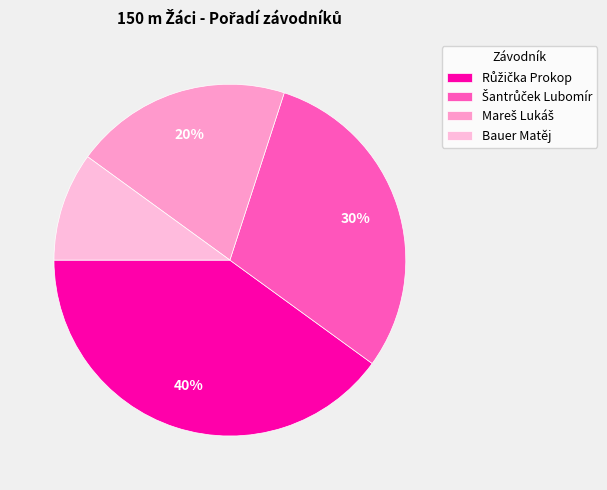

Is the sum of Růžička Prokop and Šantrůček Lubomír greater than half?

Yes